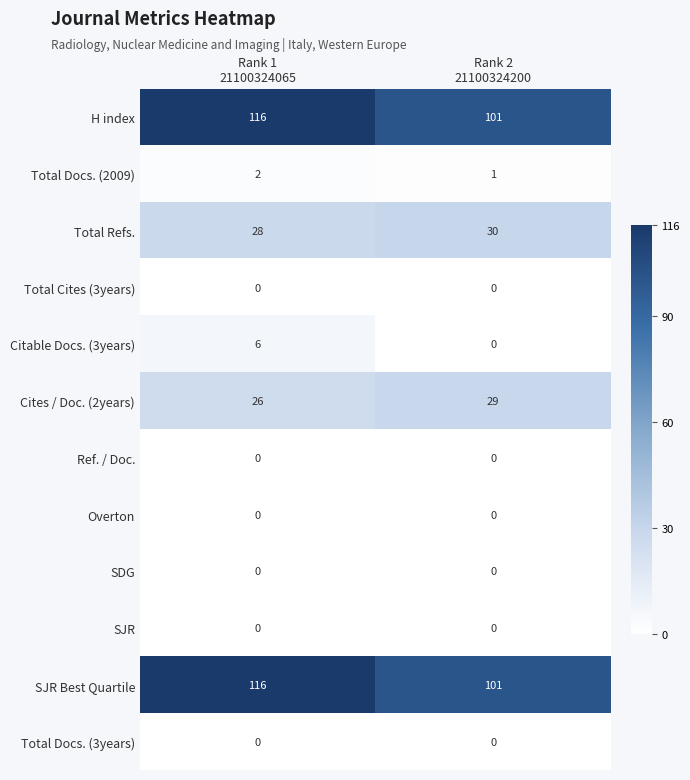

Reading right to left, list all the values displayed in this chart.

H index: 101	116
Total Docs. (2009): 1	2
Total Refs.: 30	28
Total Cites (3years): 0	0
Citable Docs. (3years): 0	6
Cites / Doc. (2years): 29	26
Ref. / Doc.: 0	0
Overton: 0	0
SDG: 0	0
SJR: 0	0
SJR Best Quartile: 101	116
Total Docs. (3years): 0	0